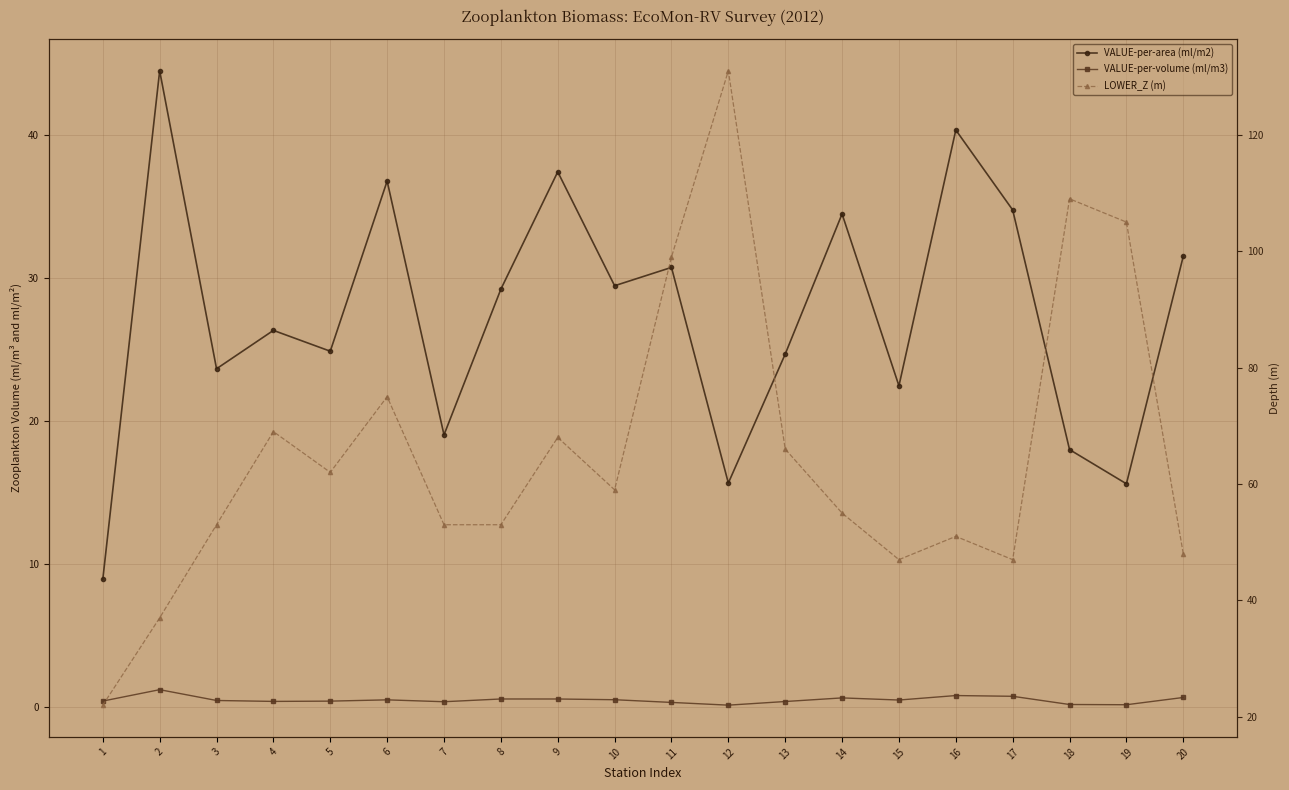

What is the spread (max minus min) of values at 5?

61.6